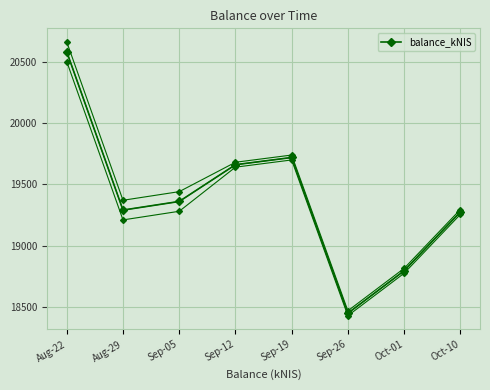

Reading right to left, what are all the values shown in this chart?

19276.0	18796.7	18451.1	19719.8	19661.0	19361.7	19291.4	20580.5